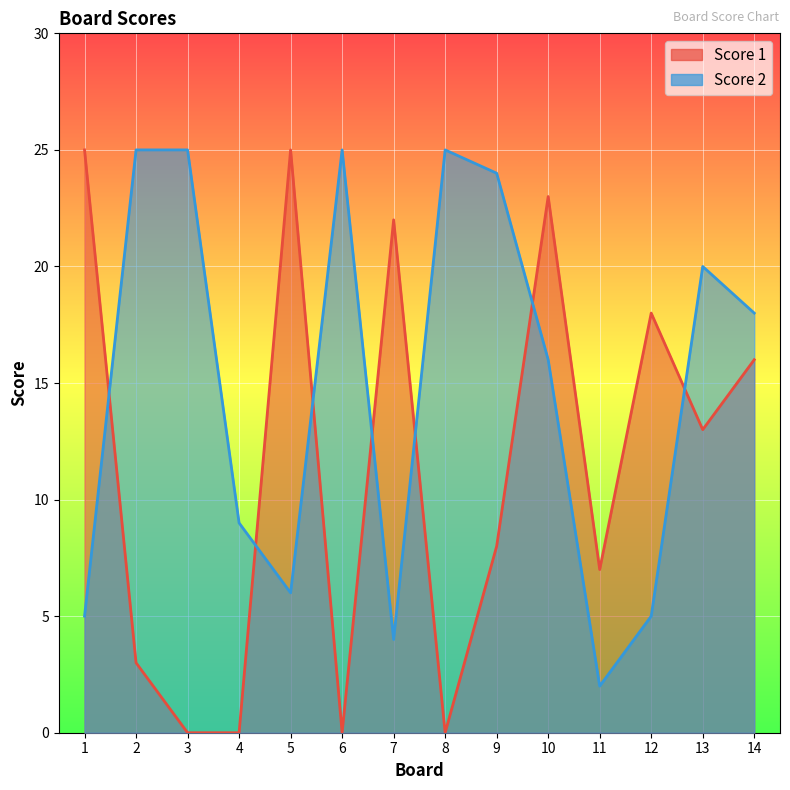

How many interior local peaks does the Score 2 series have?

3